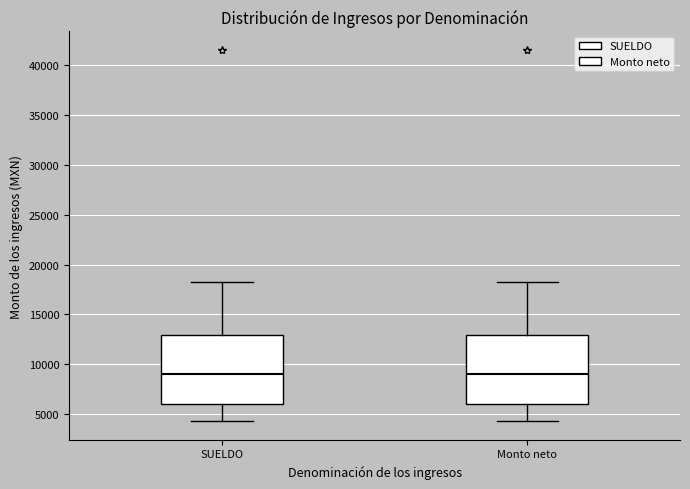

Reading left to right, transcribe this box plot: for each box, give where its median line is, the range the box spans, and where its two whiskers end, as read against the y-axis. The values are not printed on the chart, so give them approximately, as read against the axis.

SUELDO: median 9000, box 6000 to 13000, whiskers 4500 to 18500
Monto neto: median 9000, box 6000 to 13000, whiskers 4500 to 18500